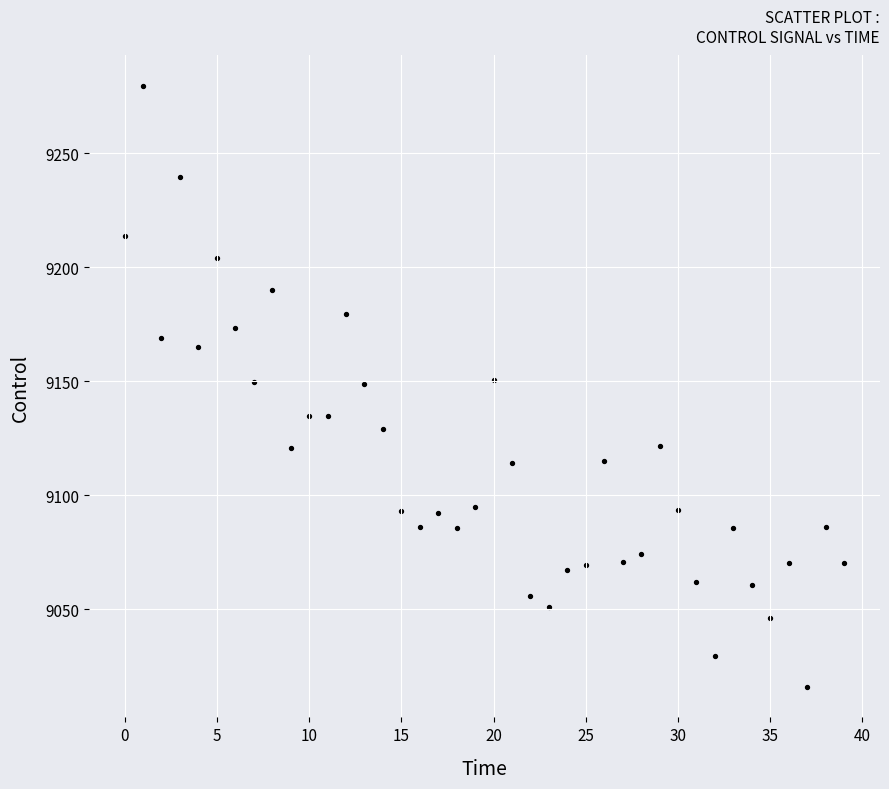

What is the range of Y values (max minus min)?

263.7